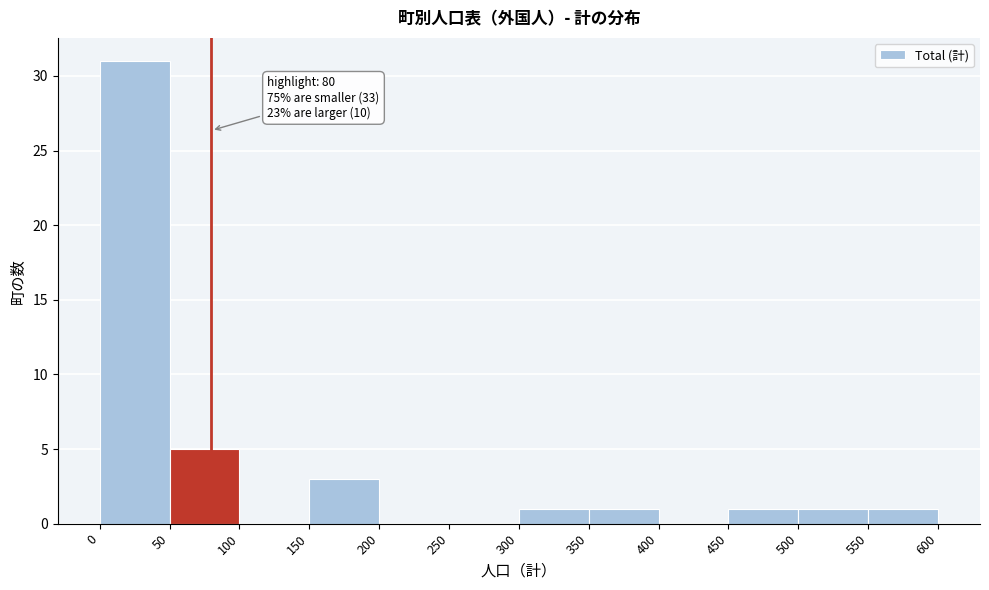

Over which range of the x-axis is the bar tallest?

0 to 50